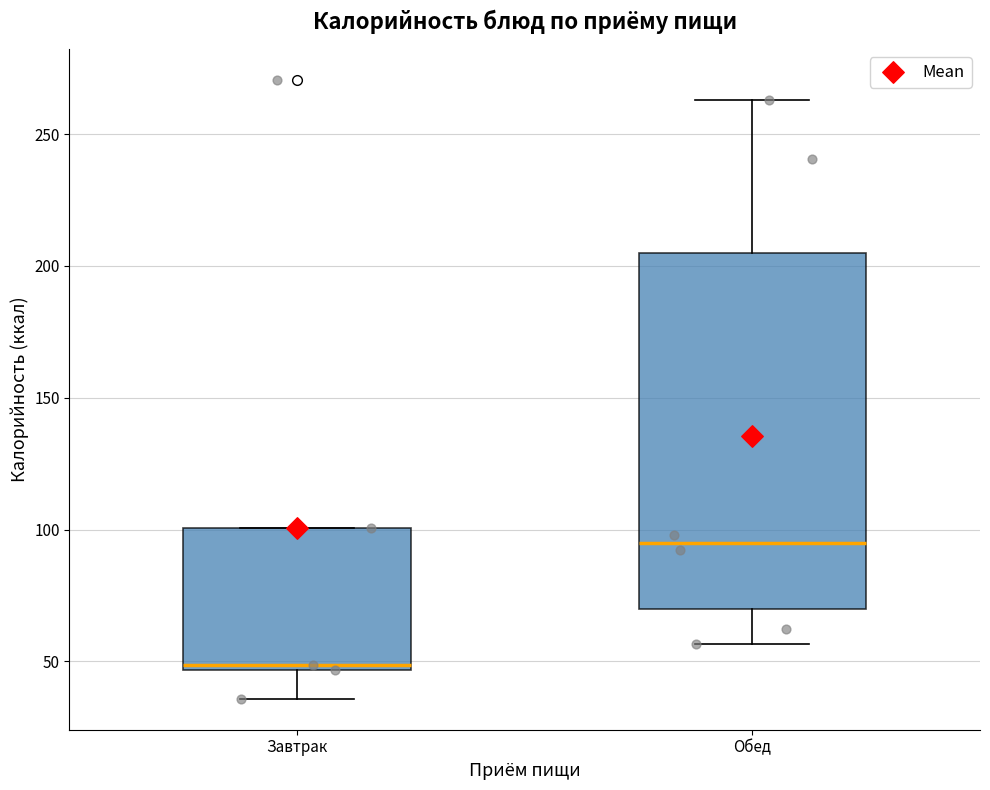

Comparing the boxes themselves (not the whiskers), which one is the tallest?

Обед